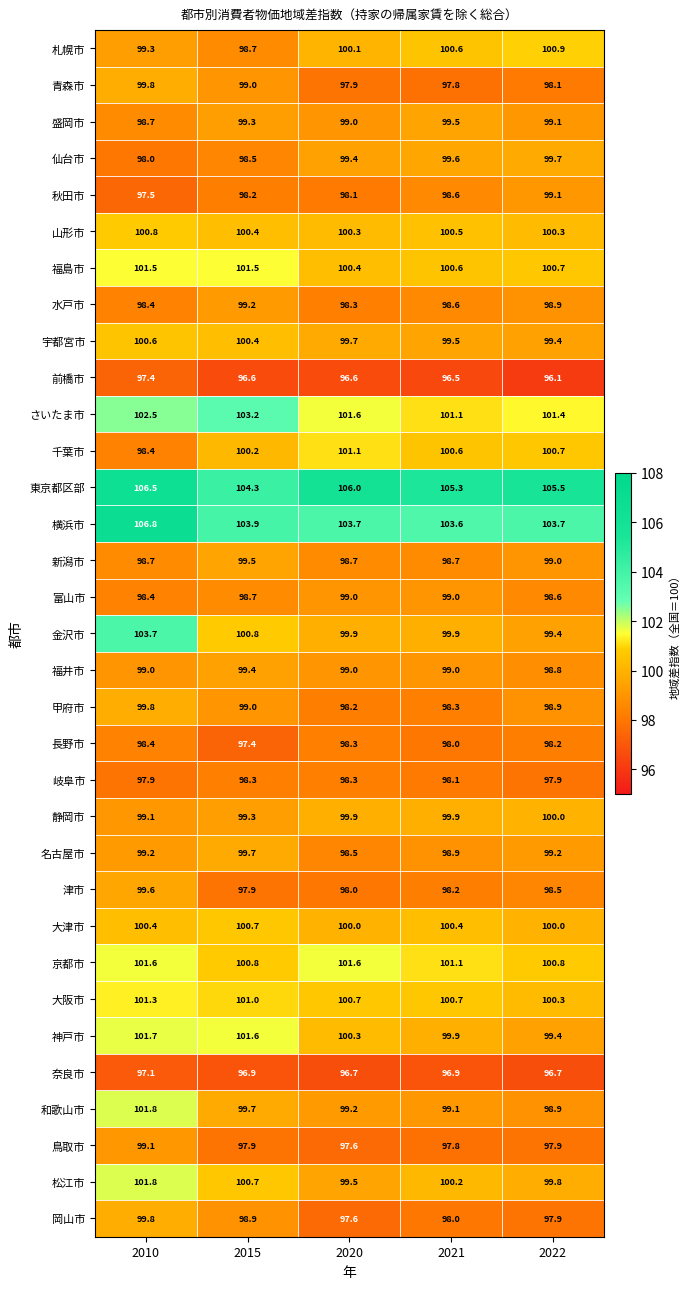

What is the sum of all 岐阜市 values?

490.5